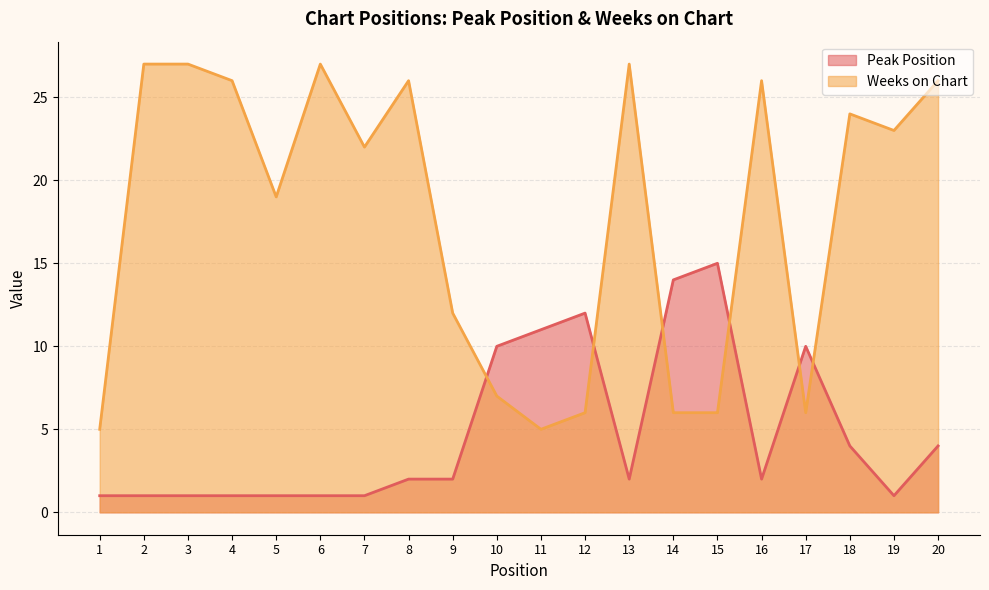

Between 9 and 19, which is larger?

9